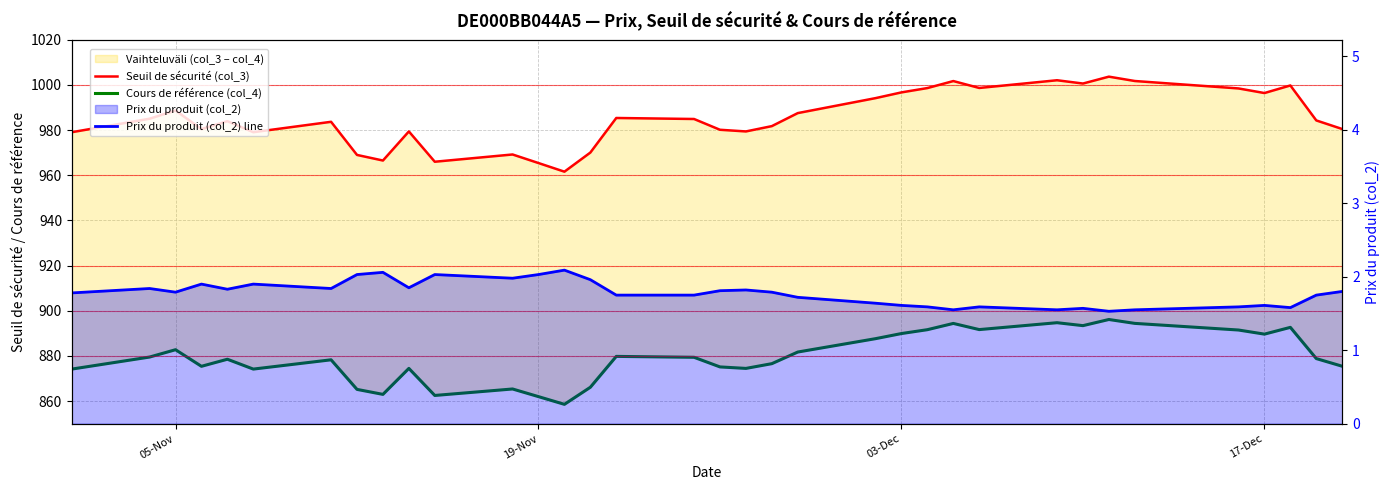

True or false: Cours de référence (col_4) and Seuil de sécurité (col_3) intersect in this chart.

False